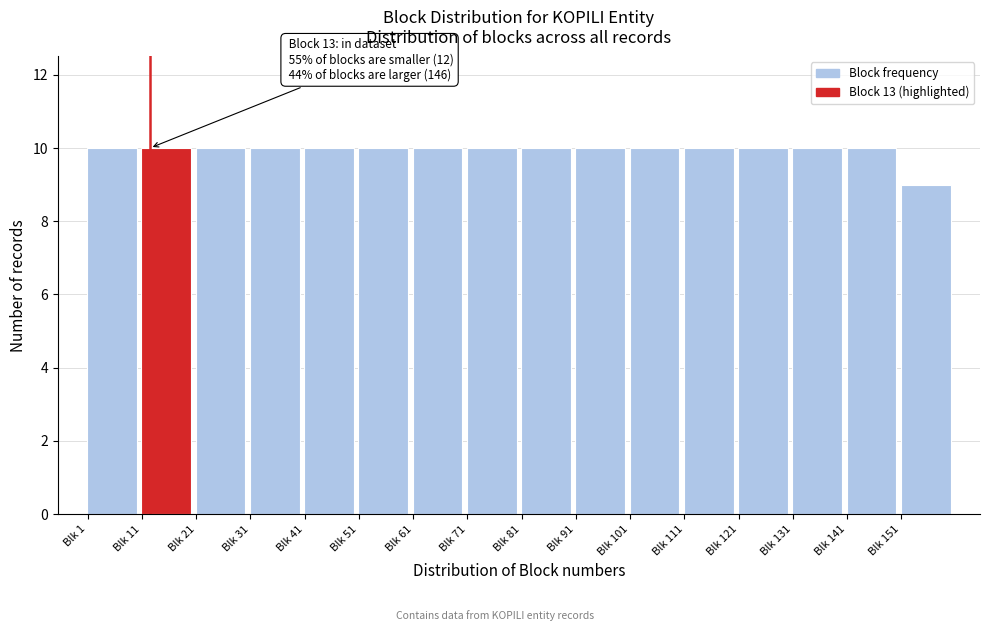

Reading left to right, transcribe all the data shown in this chart.

10	10	10	10	10	10	10	10	10	10	10	10	10	10	10	9